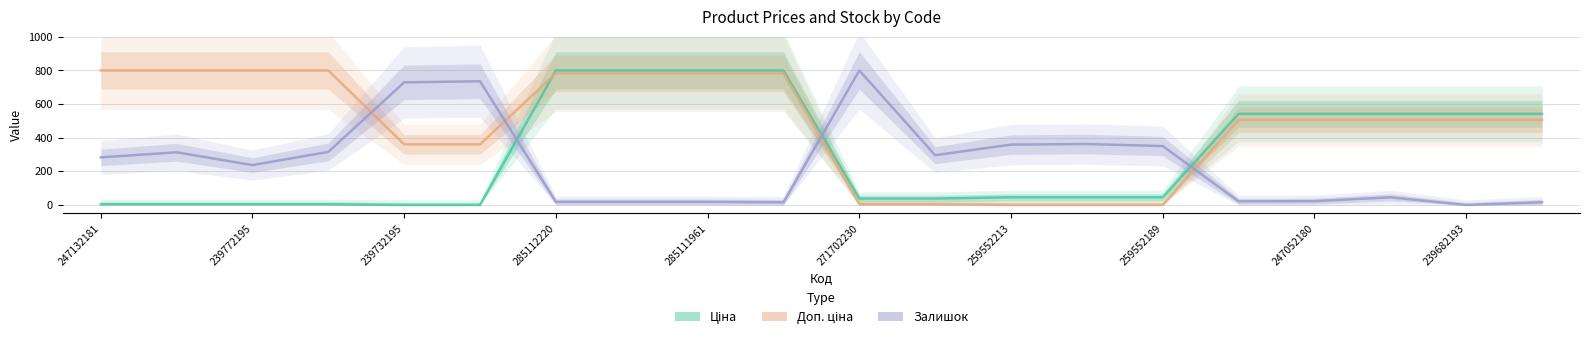

True or false: Доп. ціна and Залишок intersect in this chart.

True